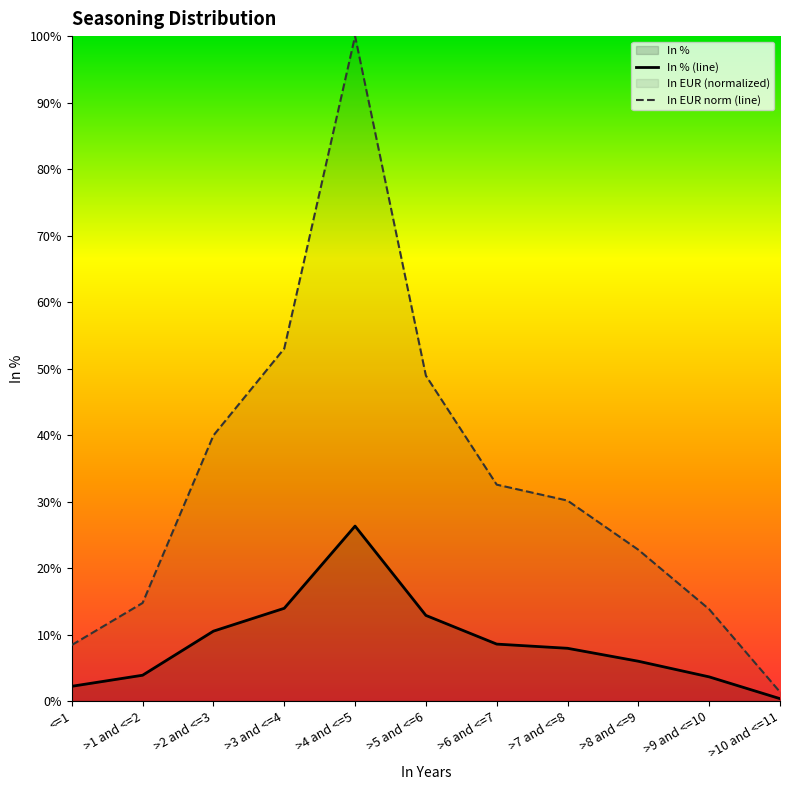

At which category does the chart reach its peak across all series?

>4 and <=5